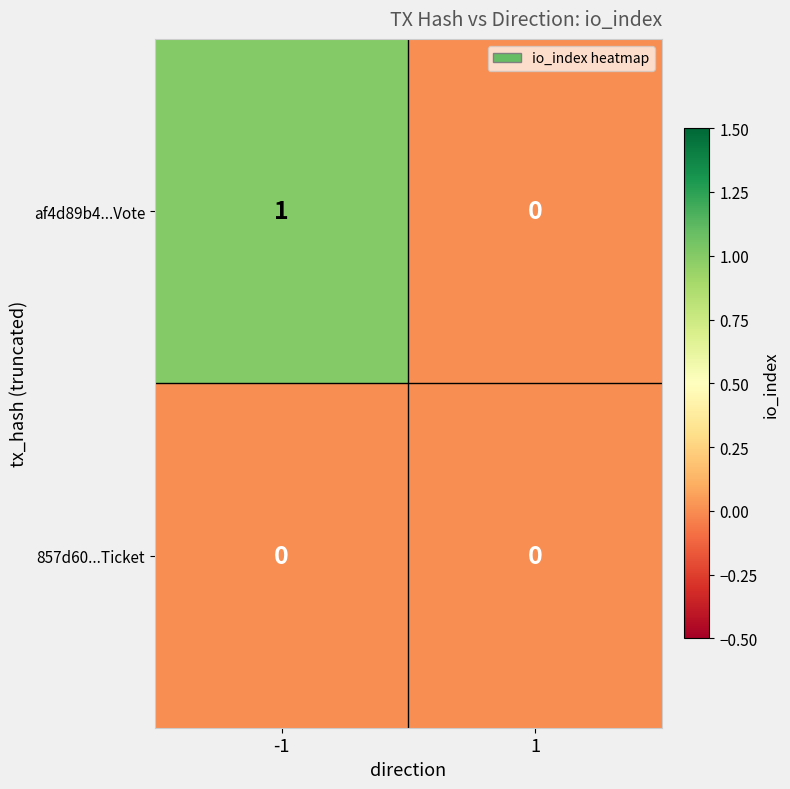

The value of af4d89b4...Vote at -1 is 1. True or false?

True